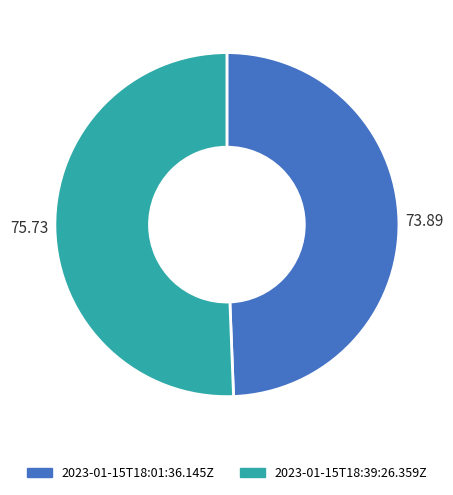

Approximately how many times larger is the value at 2023-01-15T18:01:36.145Z compared to 2023-01-15T18:39:26.359Z?

1.0